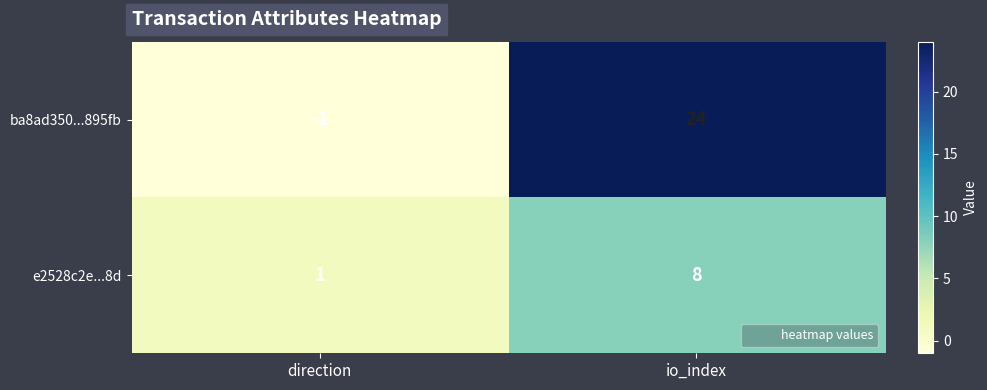

Between direction and io_index, which series saw the biggest shift?

ba8ad350...895fb